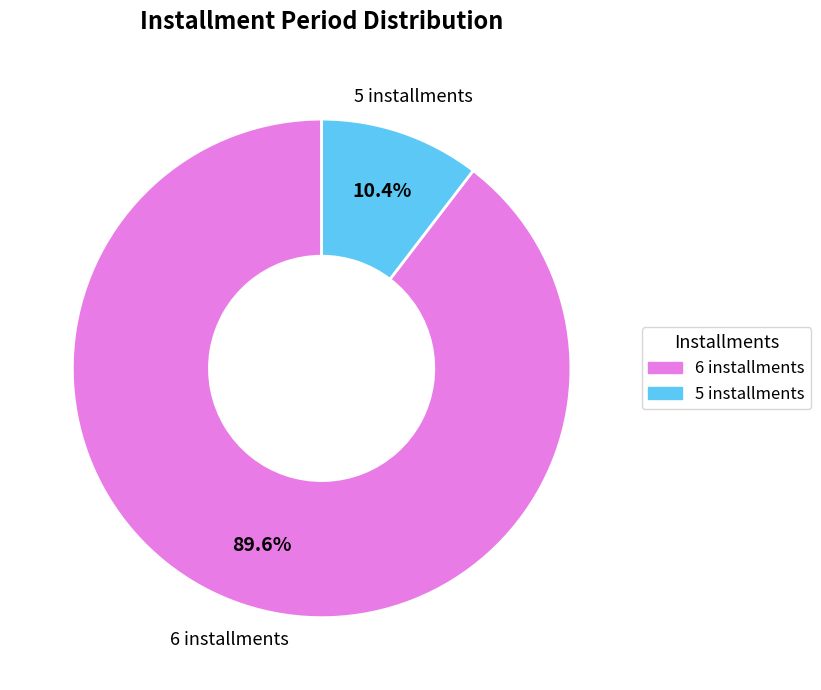

True or false: 5 accounts for 1% of the total.

False